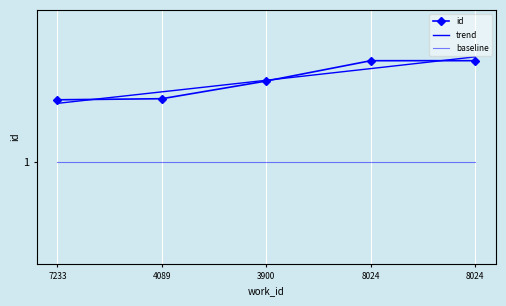

Reading left to right, extract all data points from this chart.

1.6	1.6	1.8	2.0	2.0